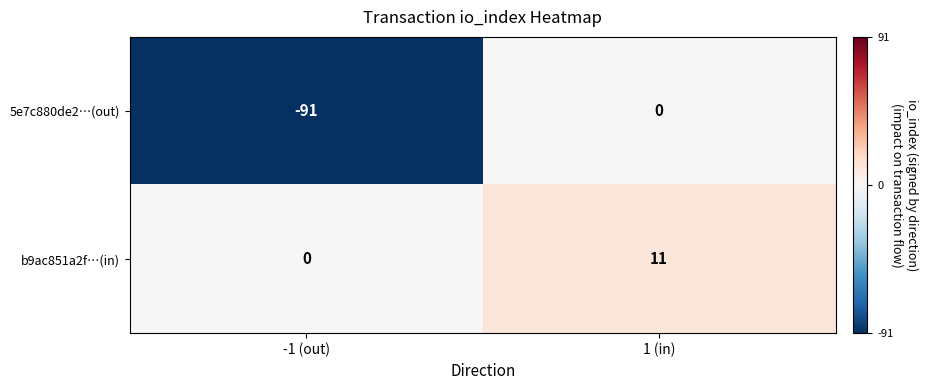

At -1 (out), list the series in order from smallest to largest.

5e7c880de2…(out), b9ac851a2f…(in)